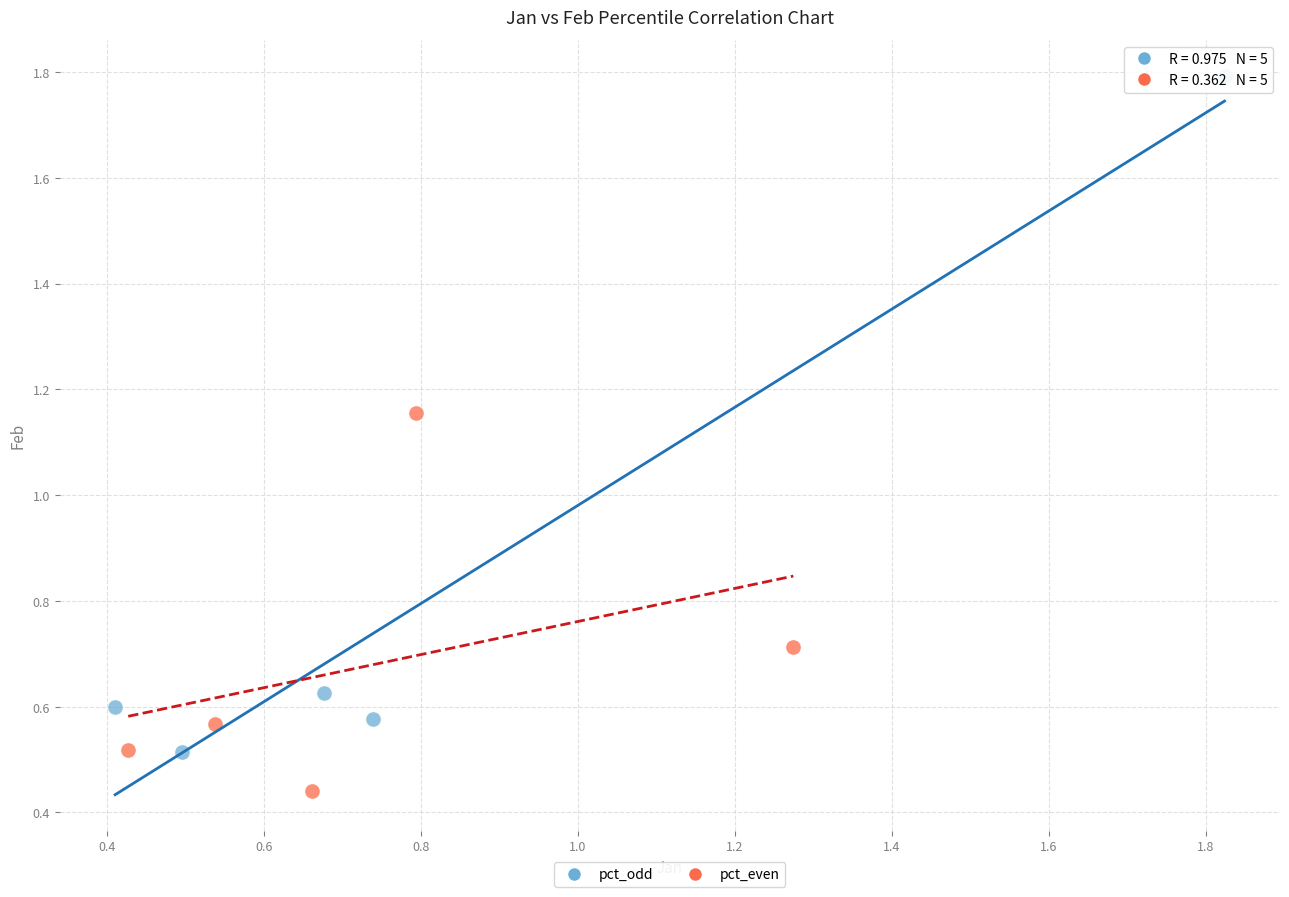

What are all the series names shown in the legend?

pct_odd, pct_even